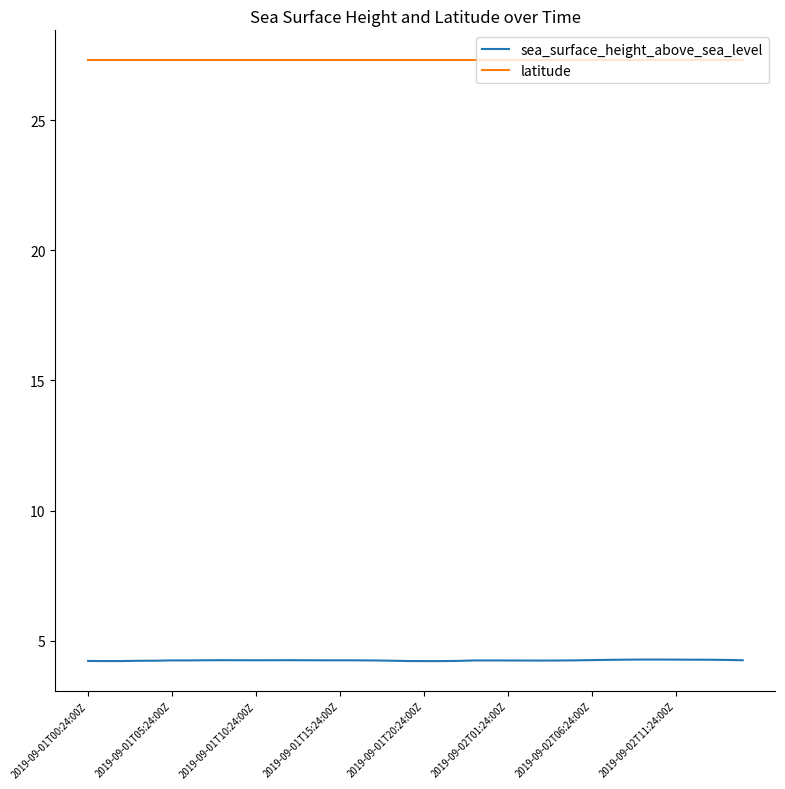

Which series has the largest range (max minus min)?

sea_surface_height_above_sea_level